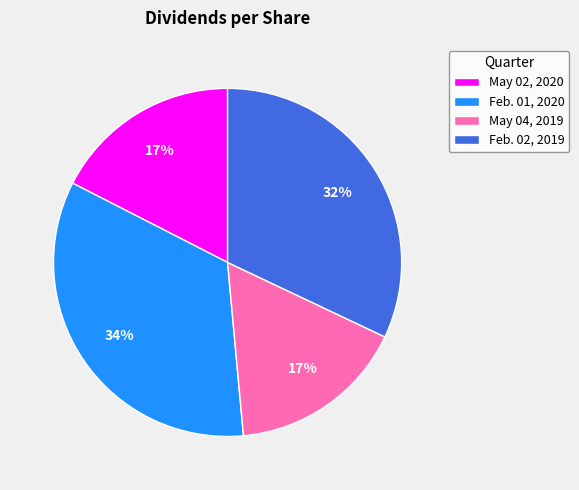

Is there a majority slice in this chart?

No